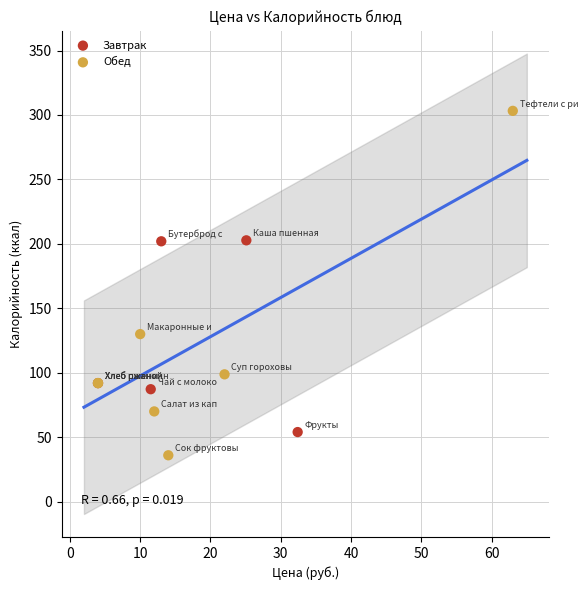

Which series contains the lowest Y value?

Обед